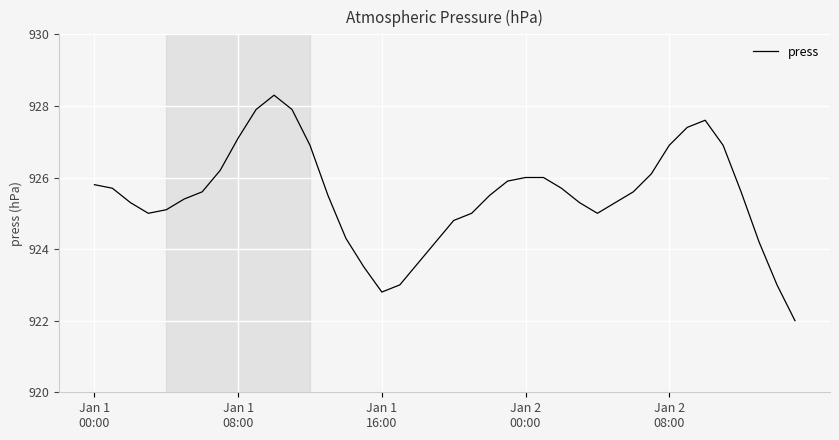

What is the difference between the maximum and minimum values?

6.3